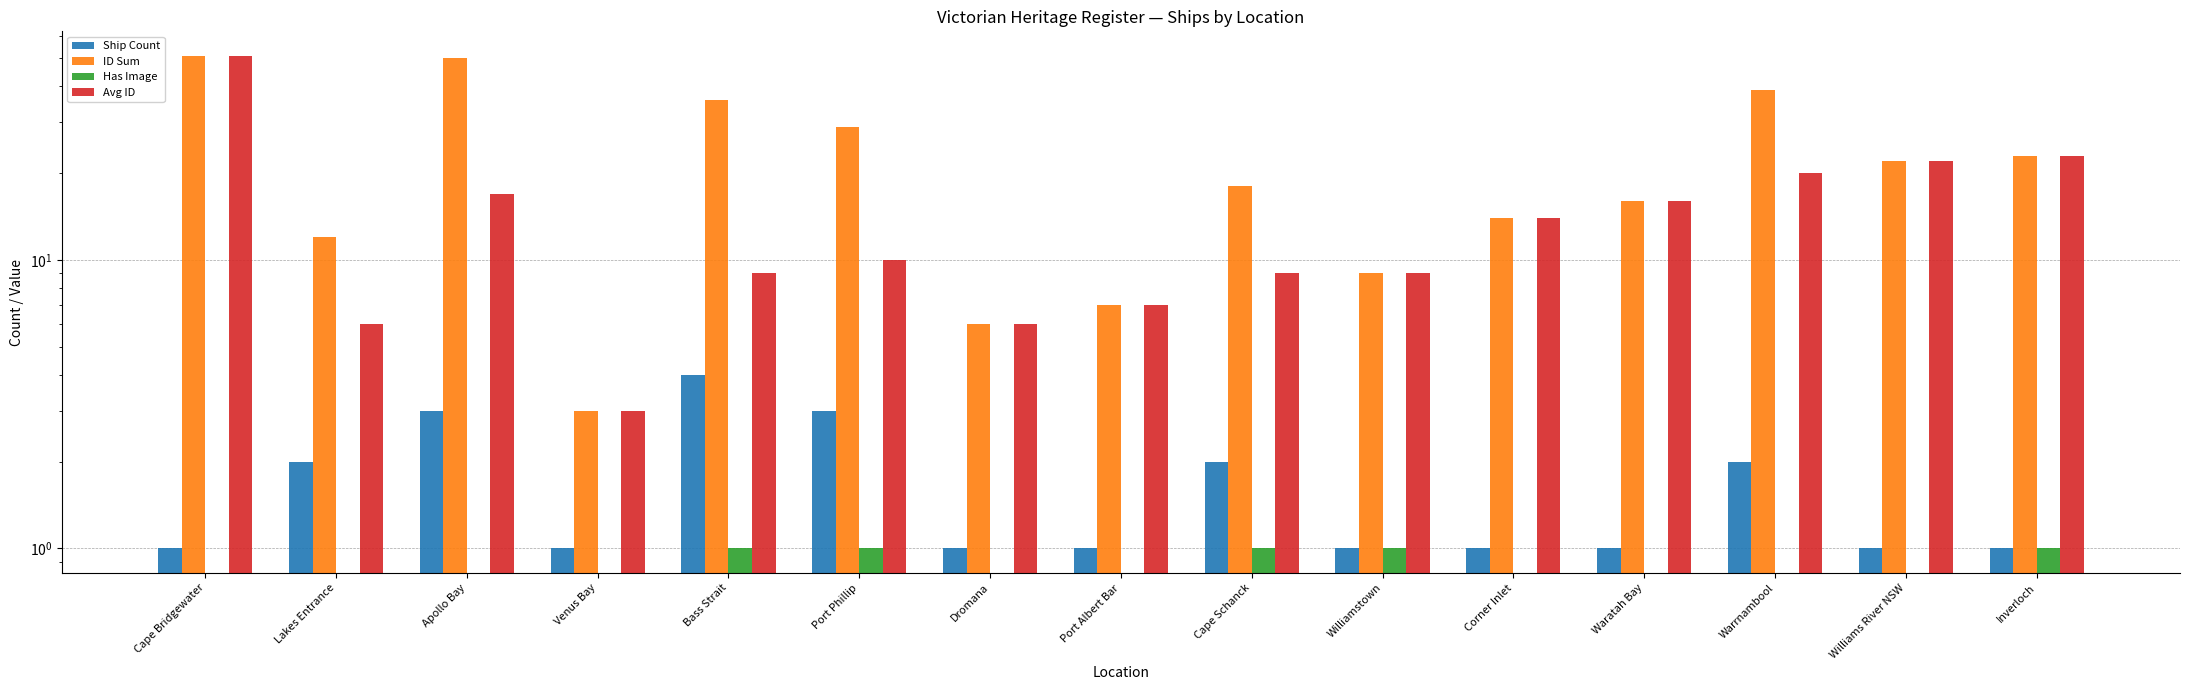

How many distinct data groups are displayed?

4